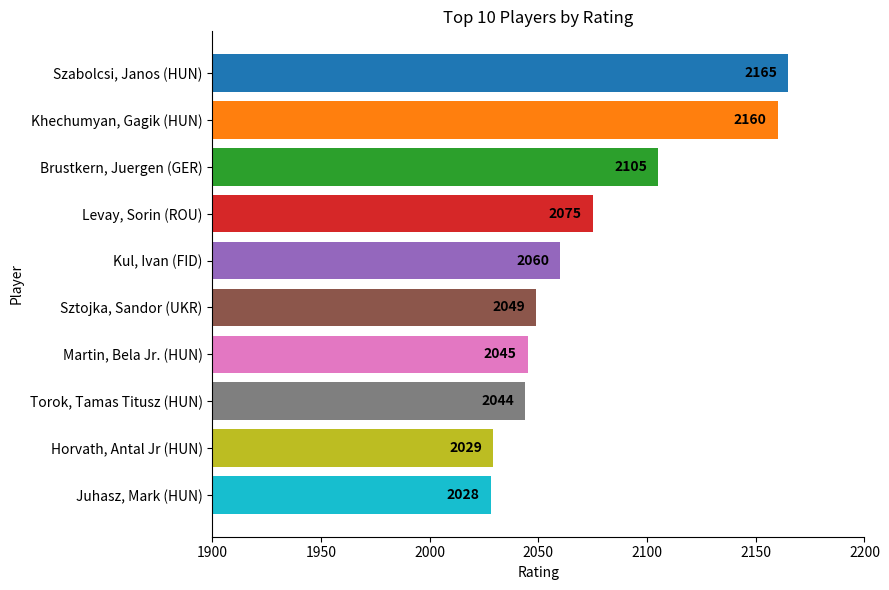

What is the smallest value displayed?

2028